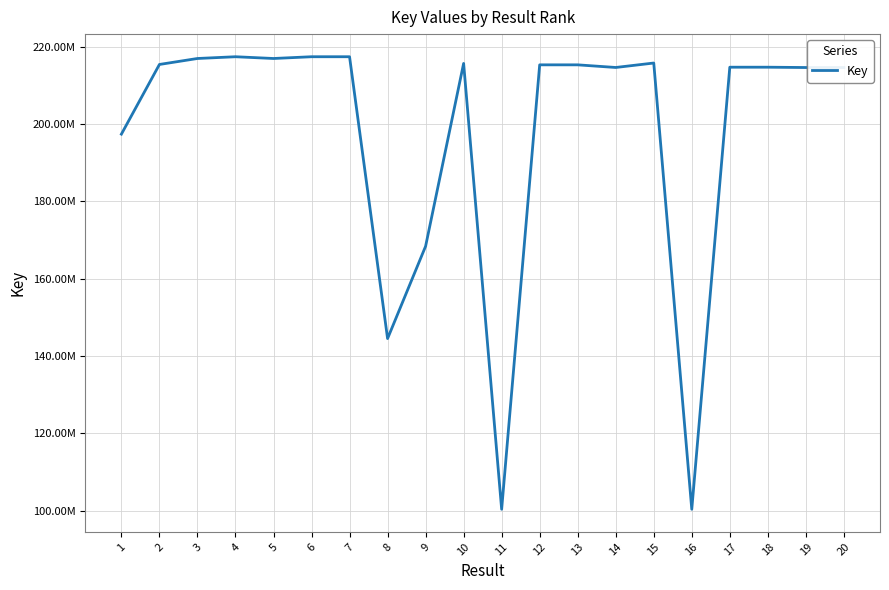

Does the chart display data point markers on the line(s)?

No